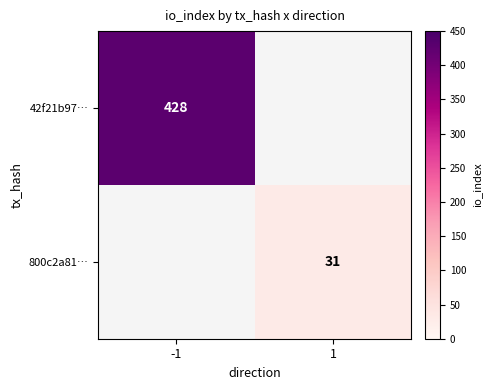

At how many categories does at least one series exceed 299?

1